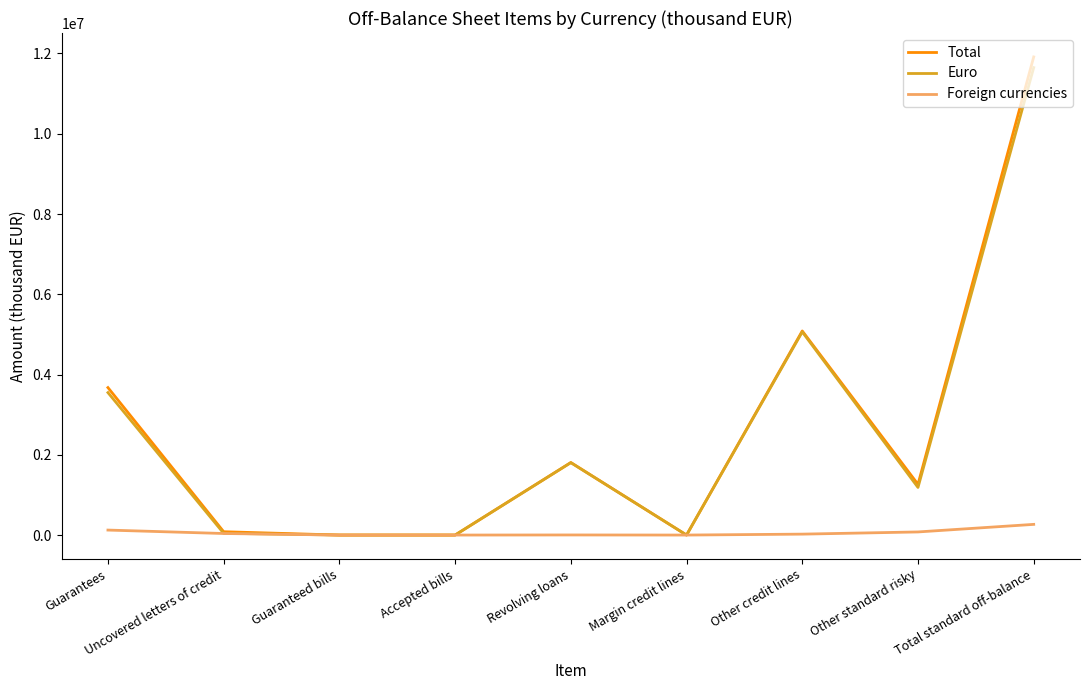

What is the highest value of the Euro series?

11647895